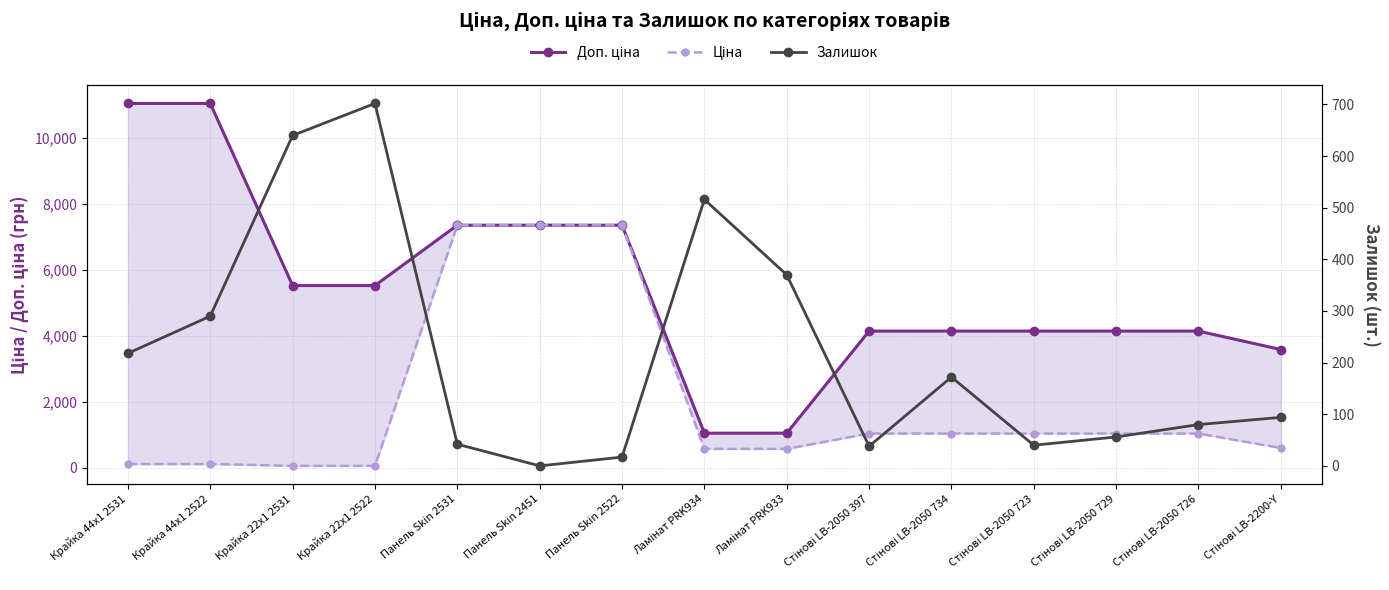

Reading right to left, list all the values displayed in this chart.

Доп. ціна: Стінові LB-2200-Y=3586.7	Стінові LB-2050 726=4145.9	Стінові LB-2050 729=4145.9	Стінові LB-2050 723=4145.9	Стінові LB-2050 734=4145.9	Стінові LB-2050 397=4145.9	Ламінат PRK933=1048.0	Ламінат PRK934=1048.0	Панель Skin 2522=7360.2	Панель Skin 2451=7360.2	Панель Skin 2531=7360.2	Крайка 22x1 2522=5528.0	Крайка 22x1 2531=5528.0	Крайка 44x1 2522=11055.0	Крайка 44x1 2531=11055.0
Ціна: Стінові LB-2200-Y=597.8	Стінові LB-2050 726=1036.5	Стінові LB-2050 729=1036.5	Стінові LB-2050 723=1036.5	Стінові LB-2050 734=1036.5	Стінові LB-2050 397=1036.5	Ламінат PRK933=571.6	Ламінат PRK934=571.6	Панель Skin 2522=7360.2	Панель Skin 2451=7360.2	Панель Skin 2531=7360.2	Крайка 22x1 2522=55.3	Крайка 22x1 2531=55.3	Крайка 44x1 2522=110.5	Крайка 44x1 2531=110.5
Залишок: Стінові LB-2200-Y=94.0	Стінові LB-2050 726=80.0	Стінові LB-2050 729=56.0	Стінові LB-2050 723=40.0	Стінові LB-2050 734=172.0	Стінові LB-2050 397=38.0	Ламінат PRK933=370.0	Ламінат PRK934=516.0	Панель Skin 2522=17.0	Панель Skin 2451=0.0	Панель Skin 2531=42.0	Крайка 22x1 2522=702.0	Крайка 22x1 2531=640.0	Крайка 44x1 2522=290.0	Крайка 44x1 2531=218.0